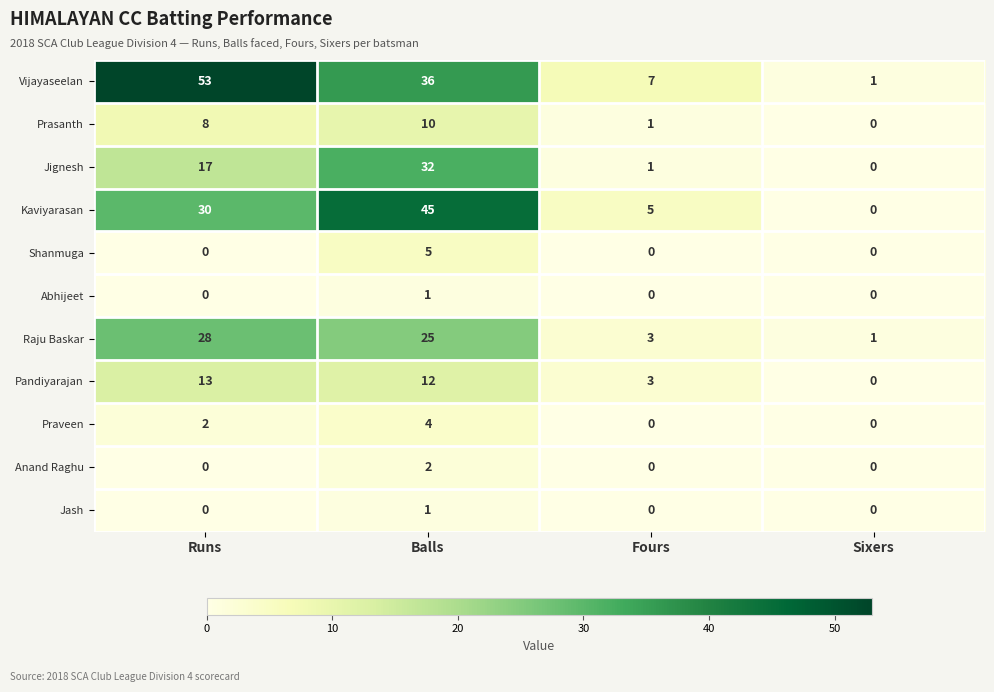

The value of Shanmuga at Balls is 5. True or false?

True